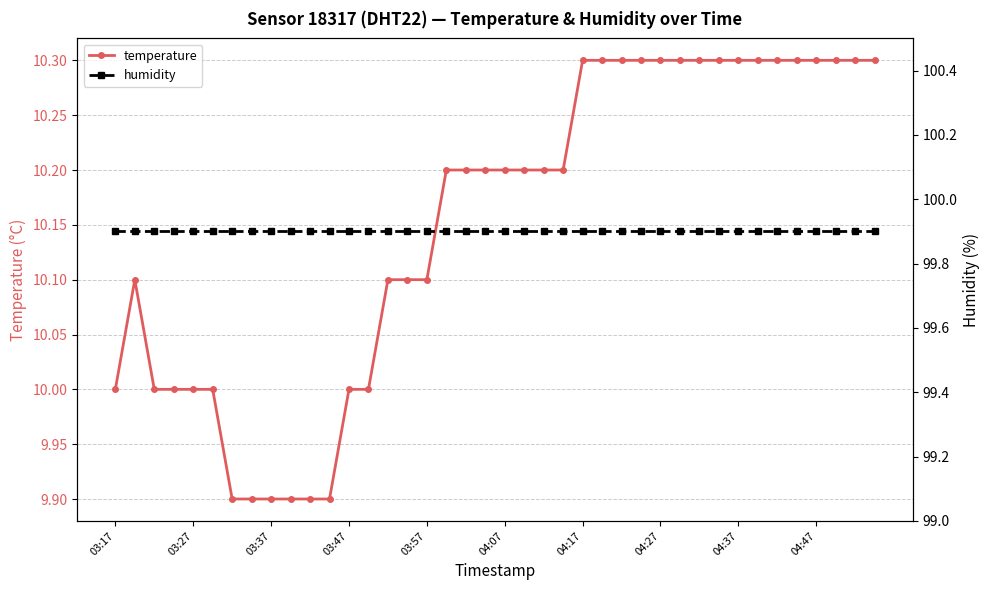

What is the minimum value for temperature?

9.9